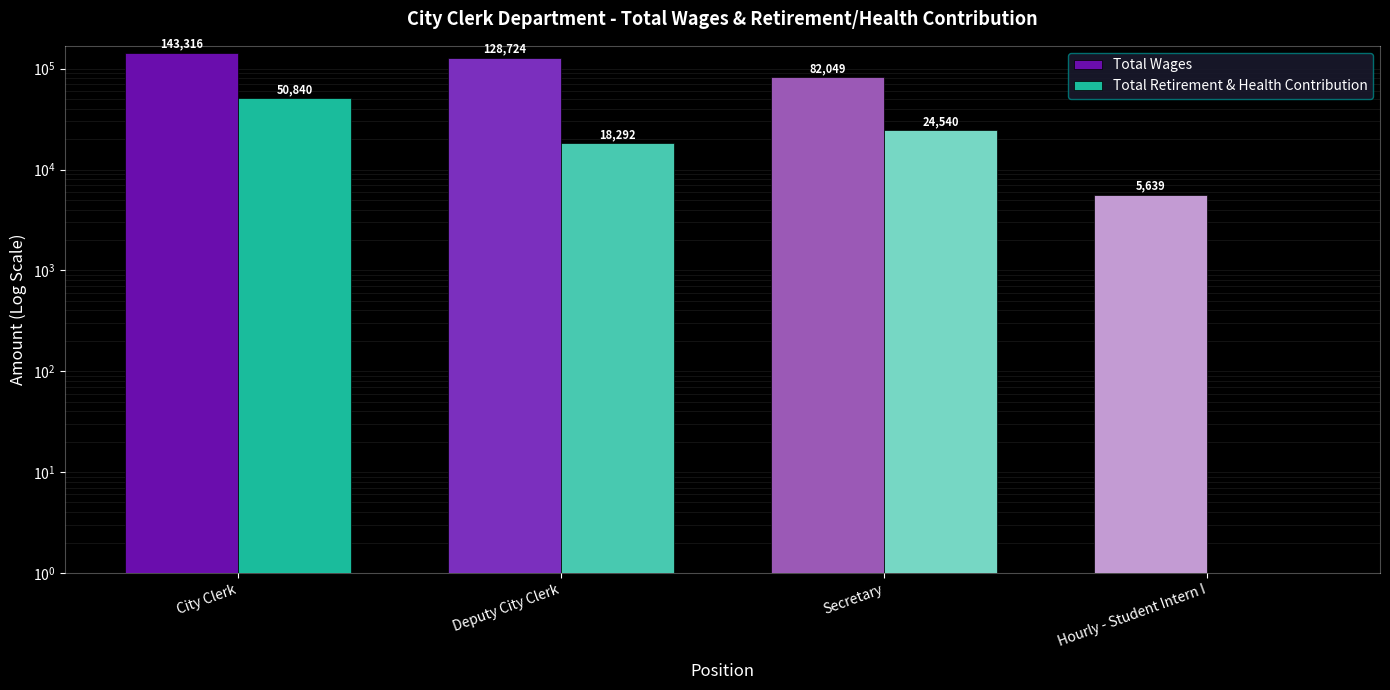

What is the difference between the Total Wages values at City Clerk and Hourly - Student Intern I?

137677